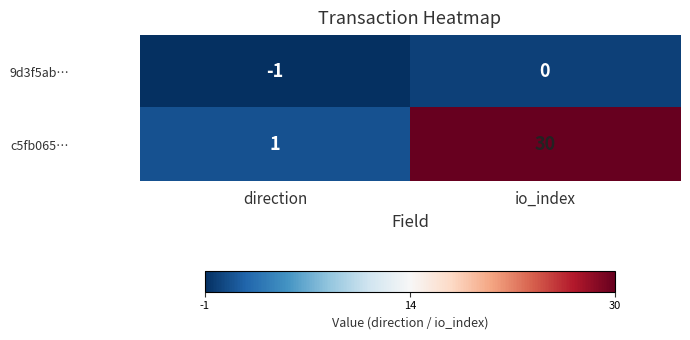

Reading right to left, what are all the values shown in this chart?

9d3f5ab…: 0	-1
c5fb065…: 30	1